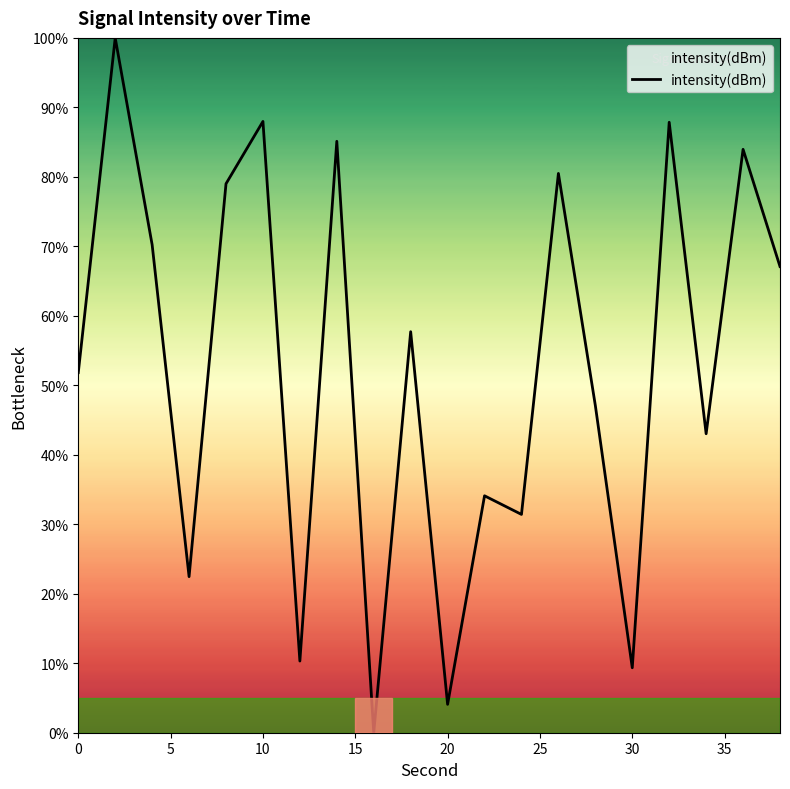

What is the maximum value shown in the chart?

100.0